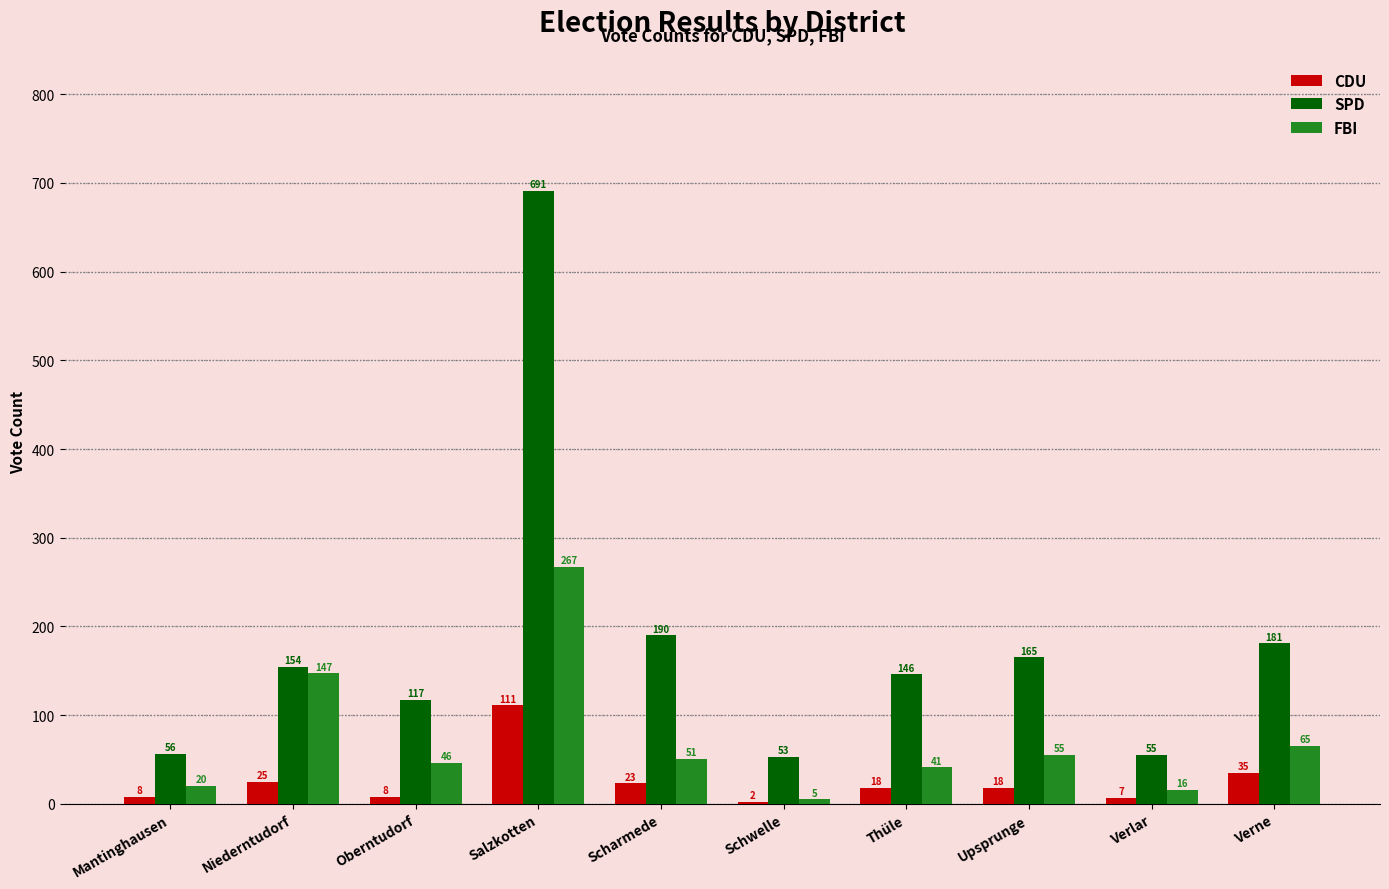

Which series changed the most between Salzkotten and Scharmede?

SPD